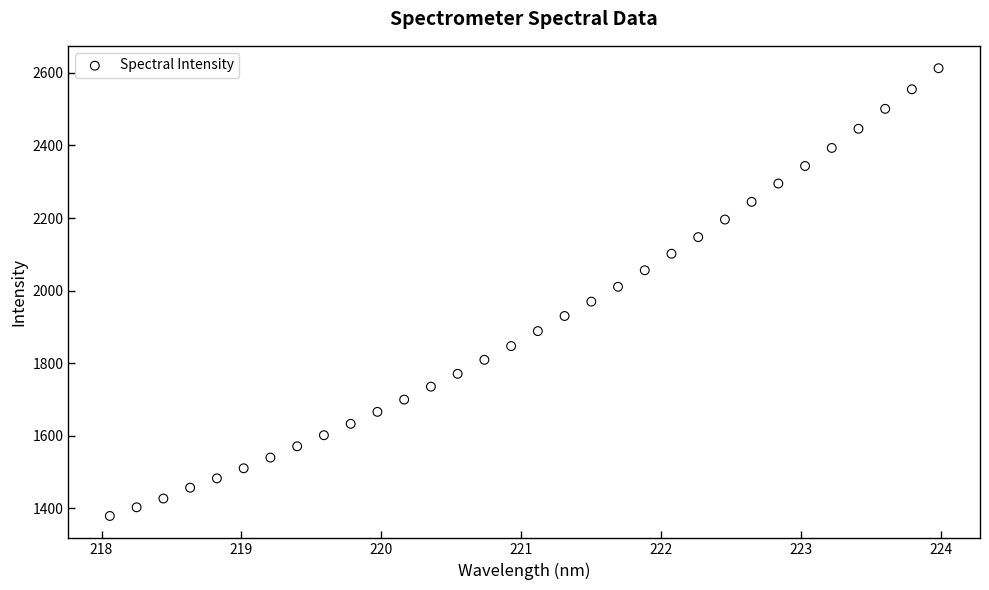

What is the range of Y values (max minus min)?

1233.5